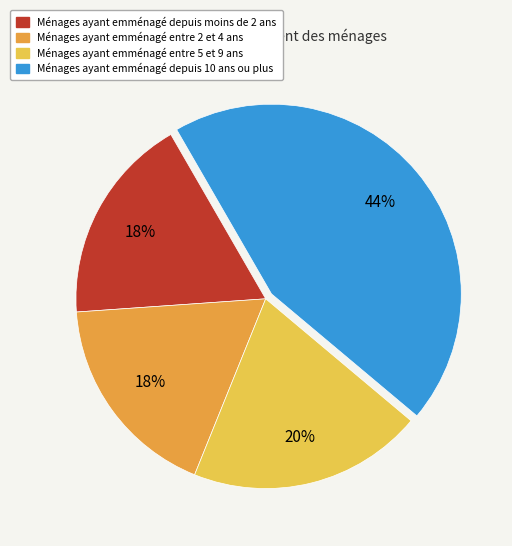

To the nearest percent, what is the average slice percentage?

25%